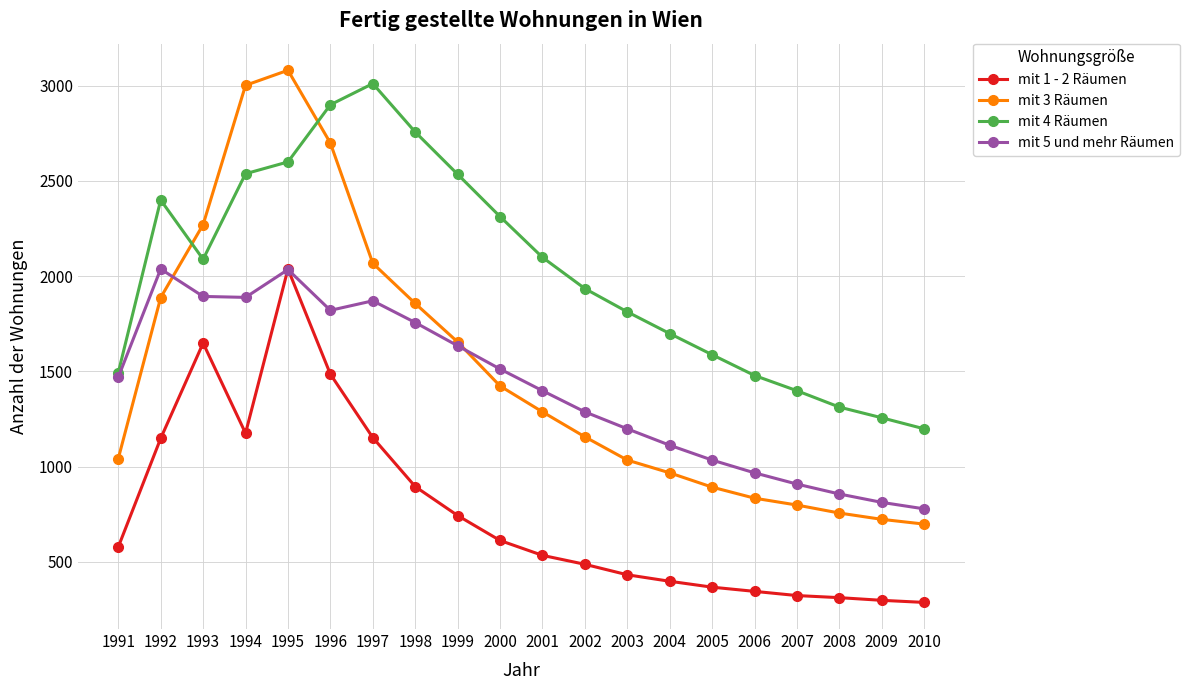

Is the value of mit 1 - 2 Räumen at 2000 greater than the value of mit 4 Räumen at 2008?

No